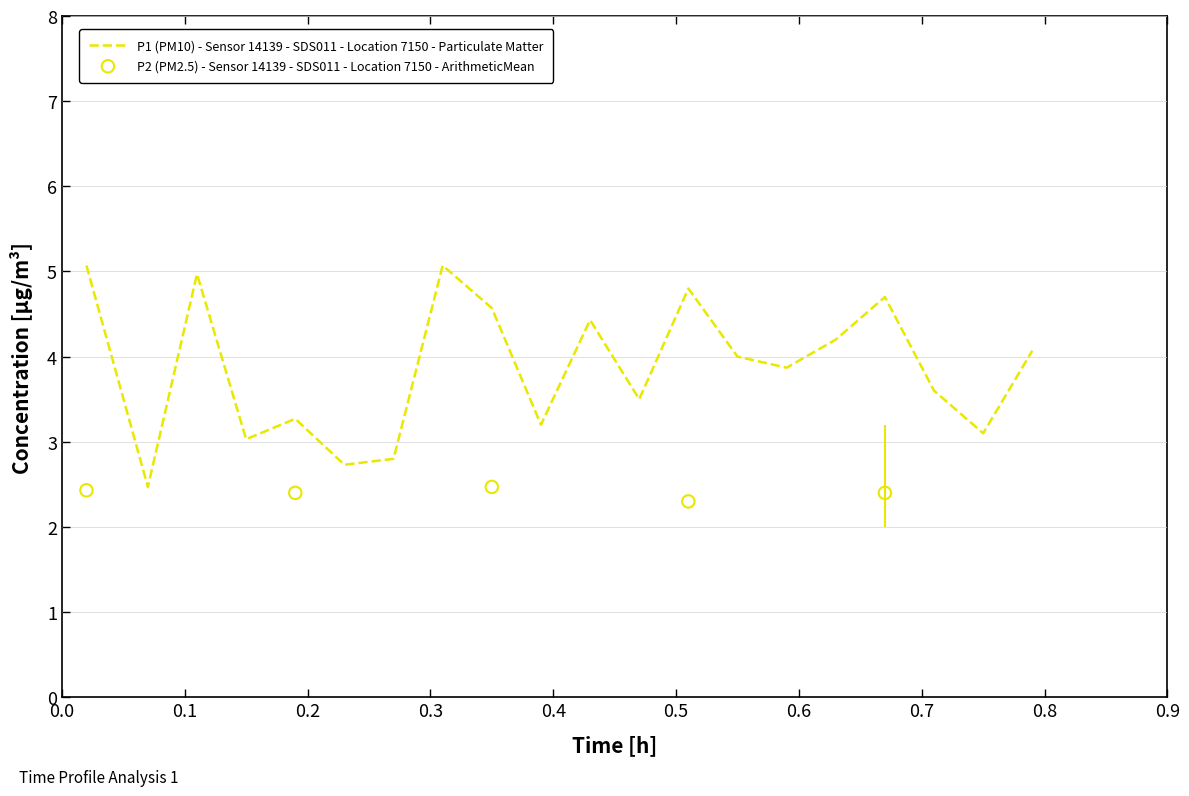

What is the ratio of the value at 00:25 to the value at 00:08?

1.5